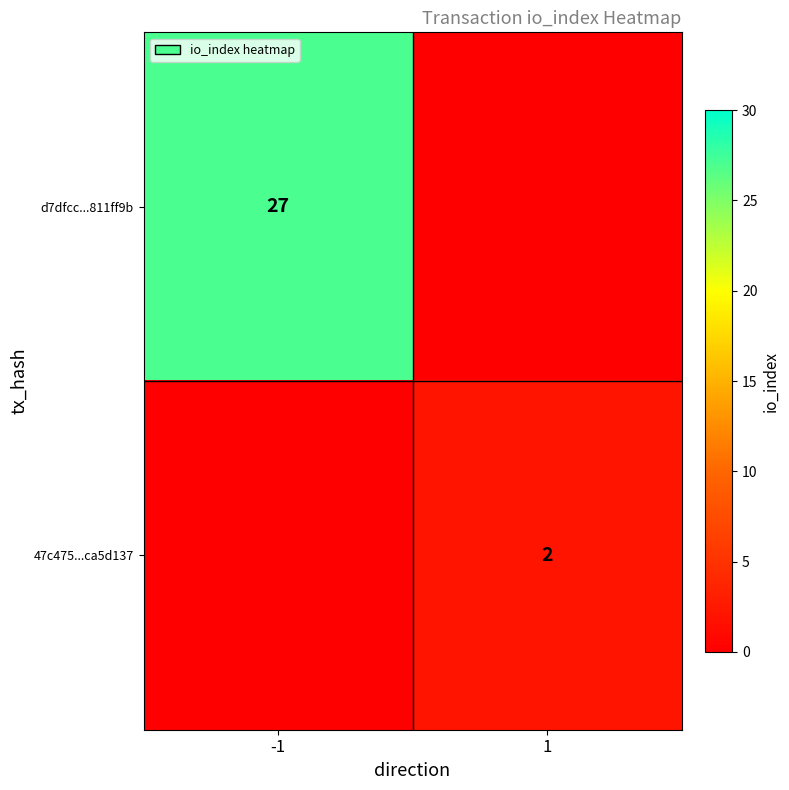

True or false: 47c475...ca5d137 has a value of 2 at 1.

True